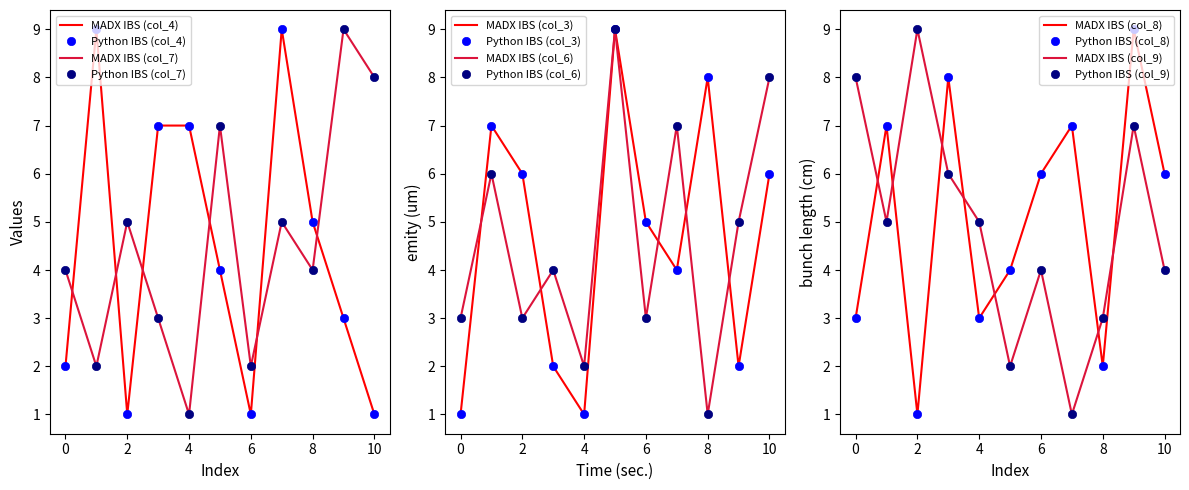

True or false: col_9 has more than 0 points higher than both neighbors.

True